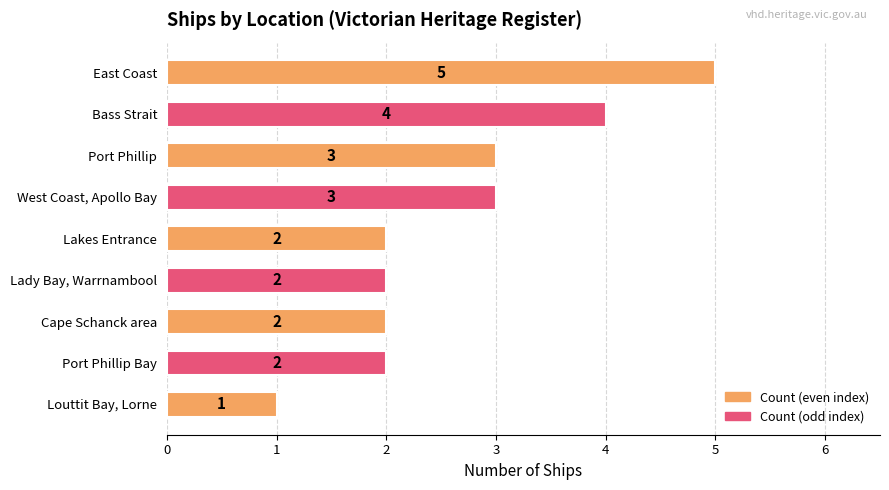

What is the value of the 4th bar from the top?

3